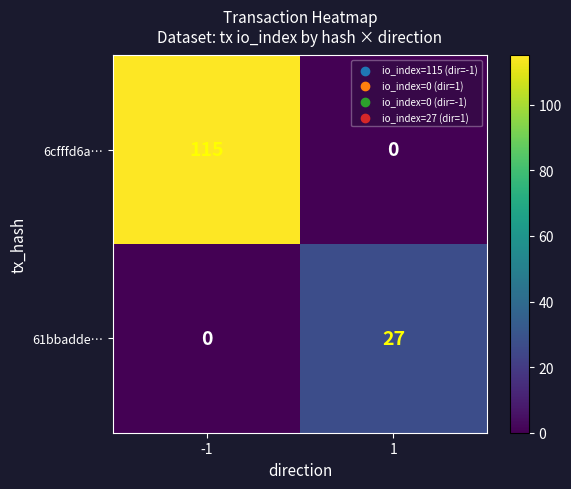

At how many categories does at least one series exceed 59?

1